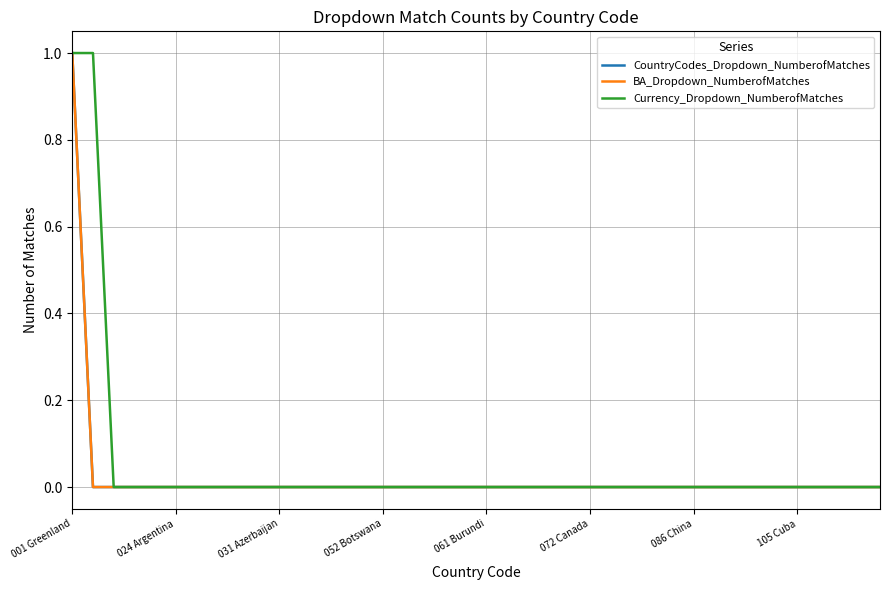

Which series has the largest range (max minus min)?

CountryCodes_Dropdown_NumberofMatches